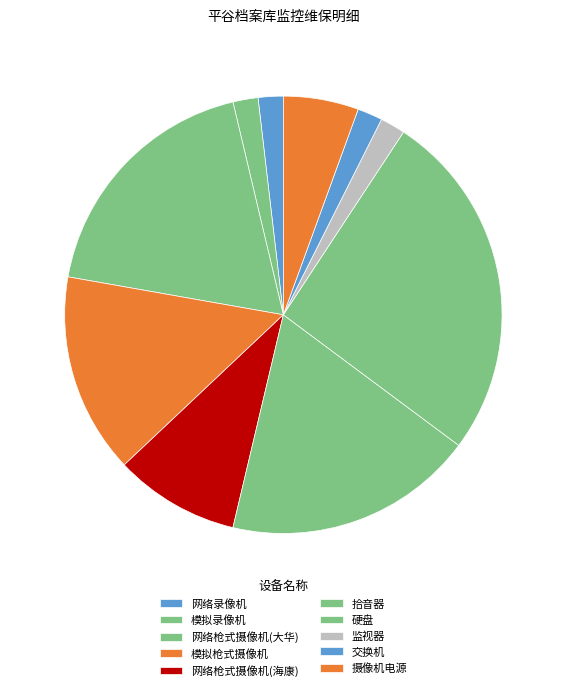

Does 网络枪式摄像机(大华) account for over 50% of the chart?

No